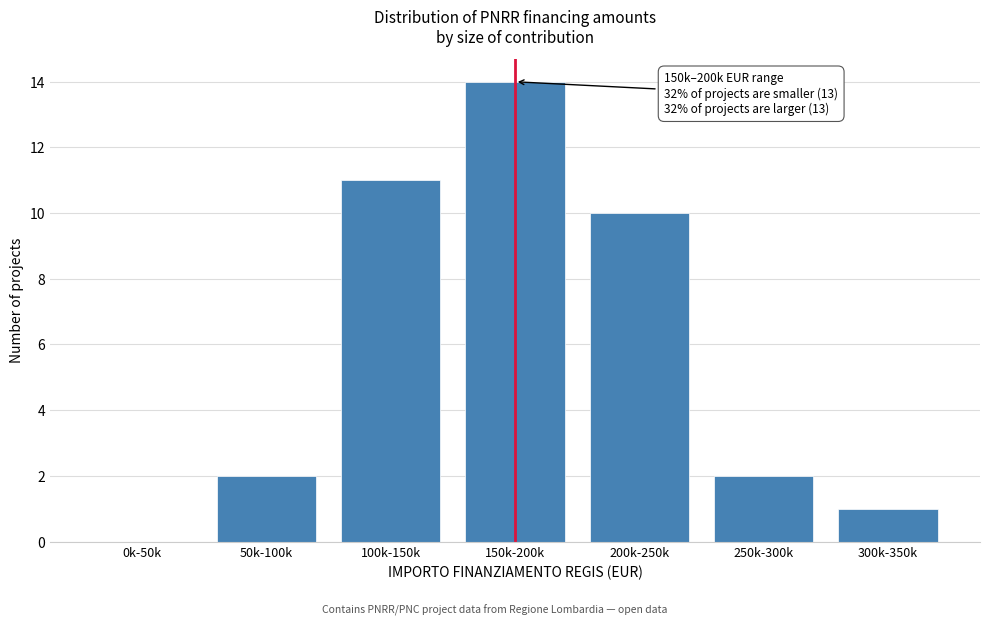

Reading left to right, extract all data points from this chart.

0k-50k=0	50k-100k=2	100k-150k=11	150k-200k=14	200k-250k=10	250k-300k=2	300k-350k=1